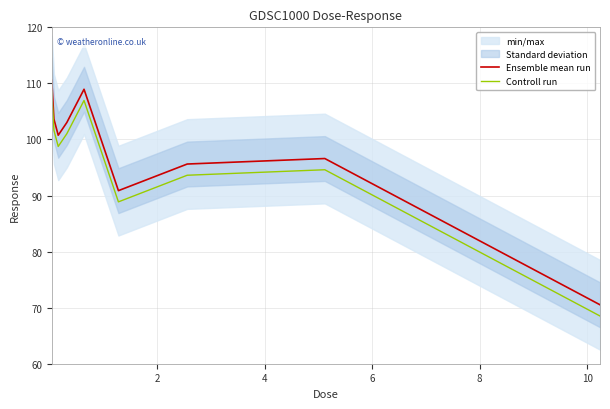

What is the lowest value of the Controll run series?

68.5